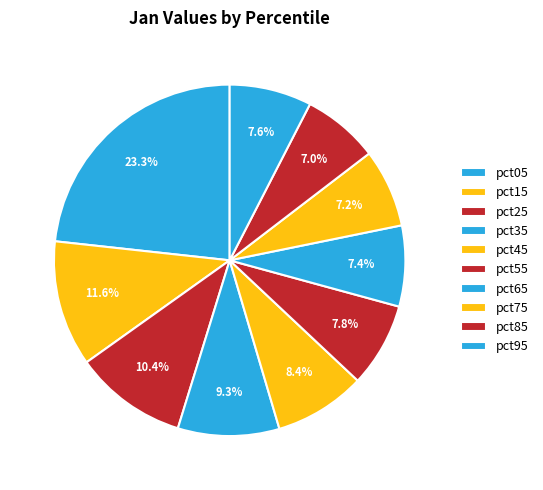

Is it true that pct25 is 16% of the pie?

False